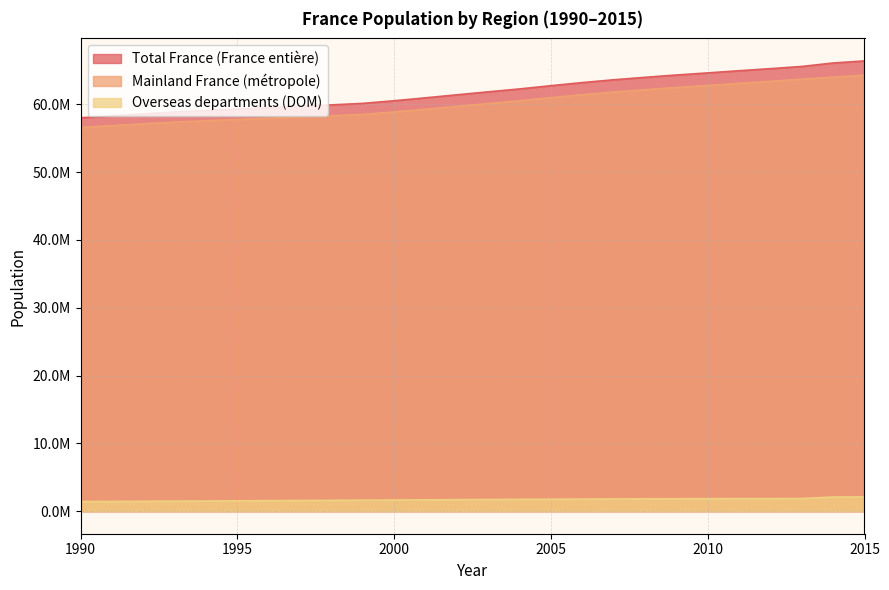

What is the difference between the highest and lowest values at 1994?

57565008